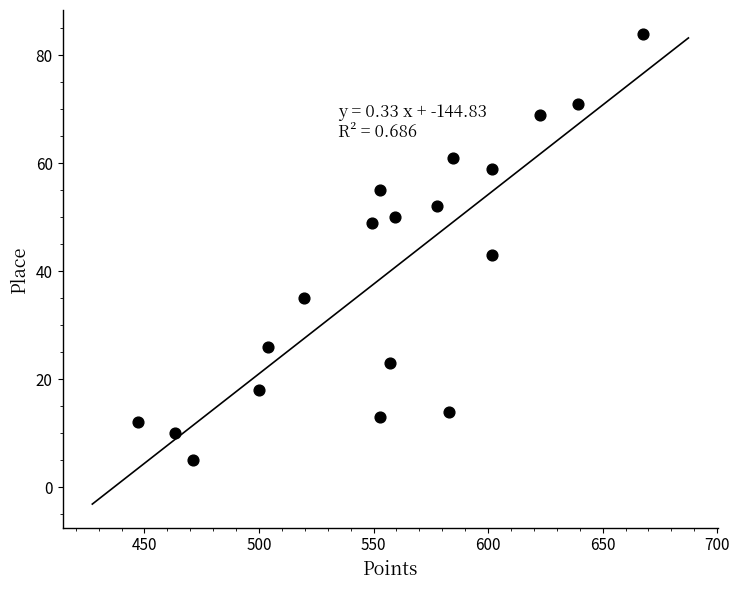

What Y value in the scatter plot is closest to 44?

43